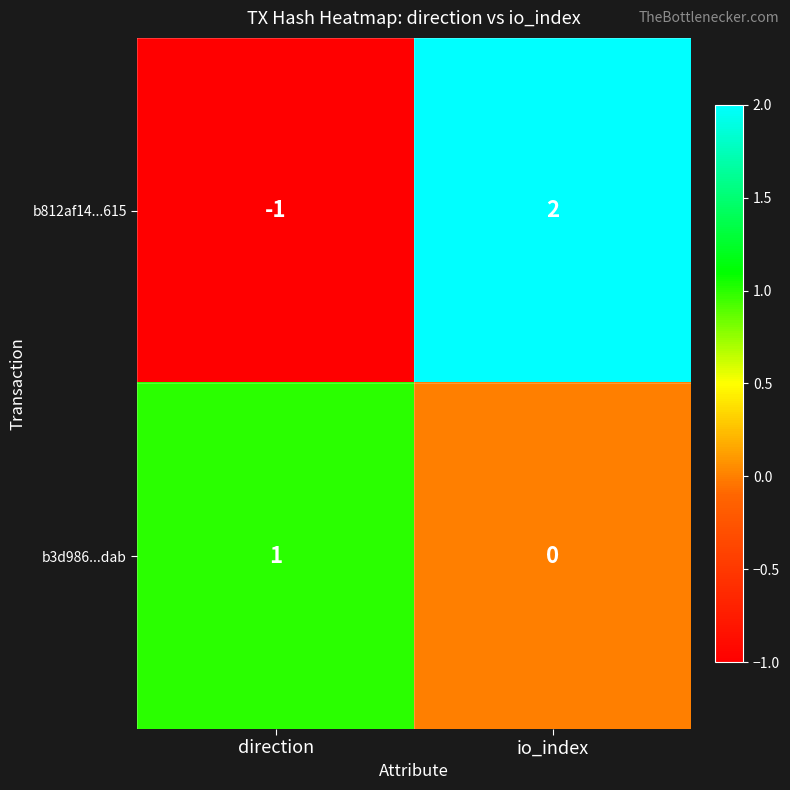

Between direction and io_index, which series saw the biggest shift?

b812af14...615